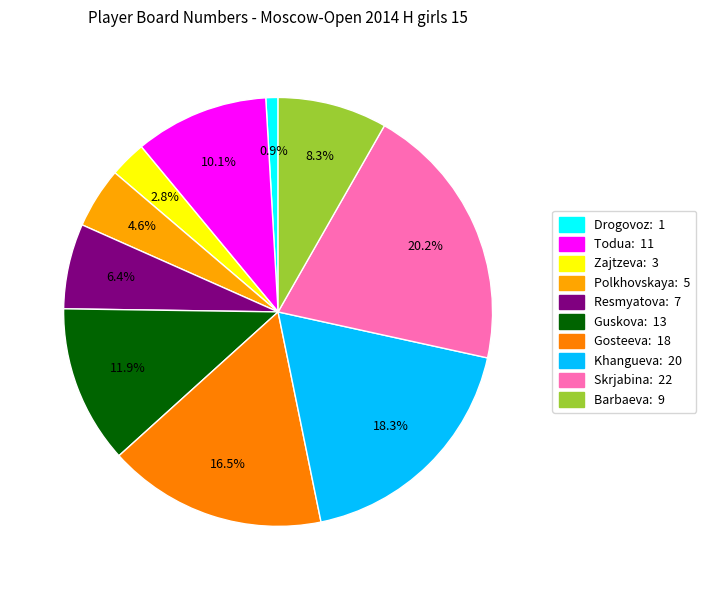

How many slices are in this pie chart?

10